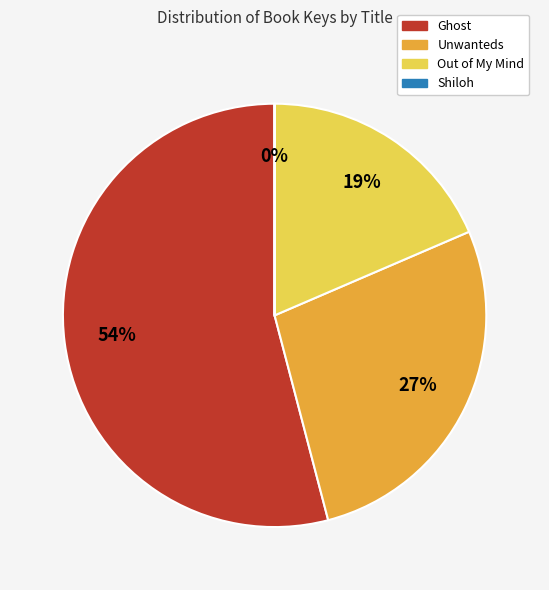

Which category accounts for the majority?

Ghost